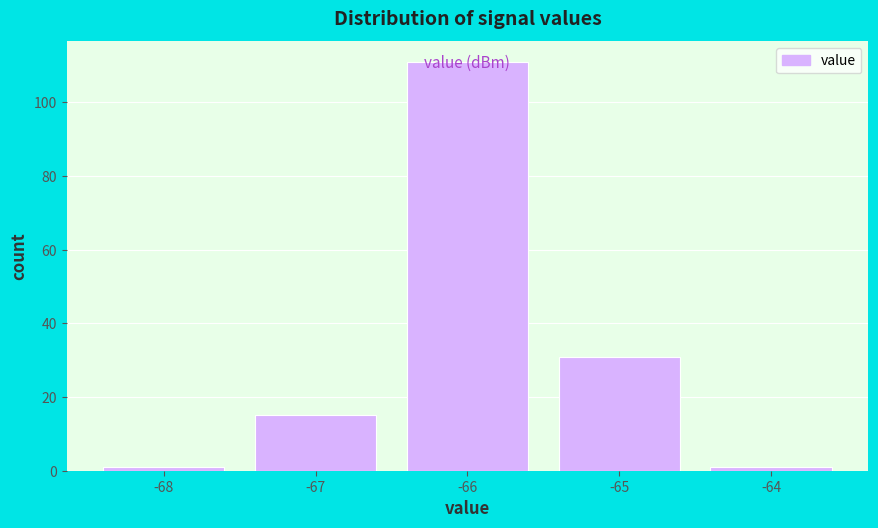

Reading left to right, transcribe this chart: for each bar, give the range it covers on the x-axis and its height. The values are not printed on the chart, so give them approximately, as read against the axis.

-68.5 to -67.5: under 2
-67.5 to -66.5: 16
-66.5 to -65.5: 112
-65.5 to -64.5: 32
-64.5 to -63.5: under 2